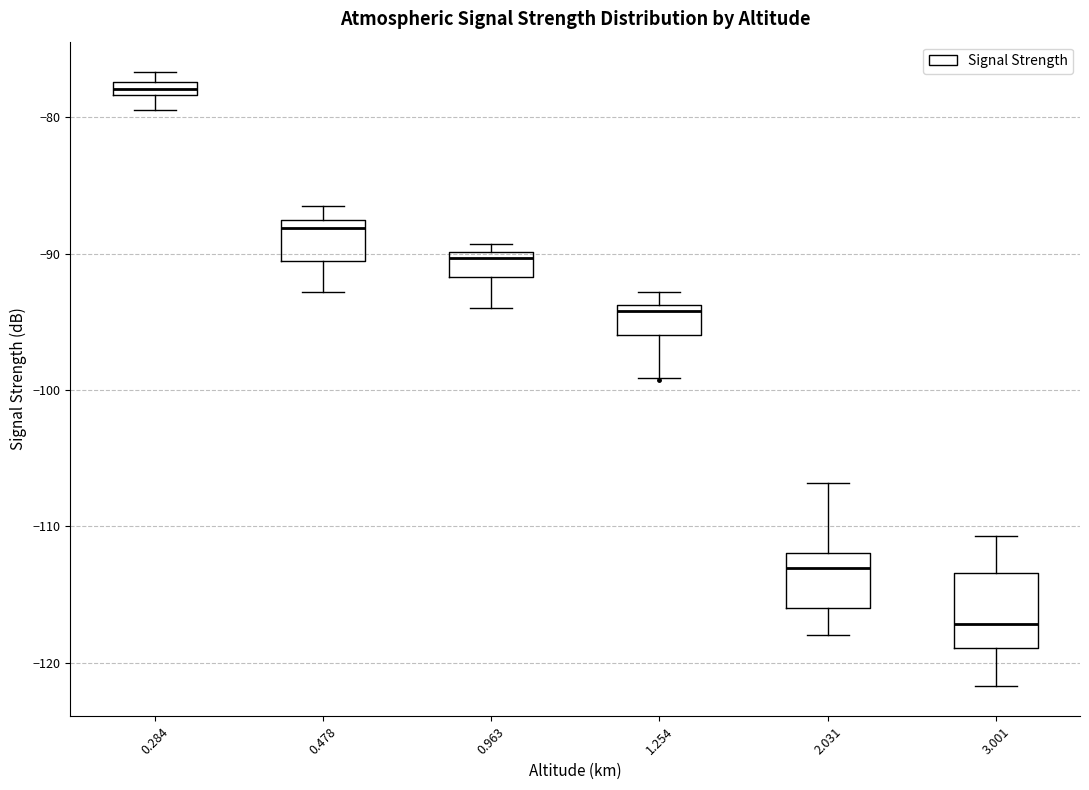

Which box's median line is the highest?

0.284